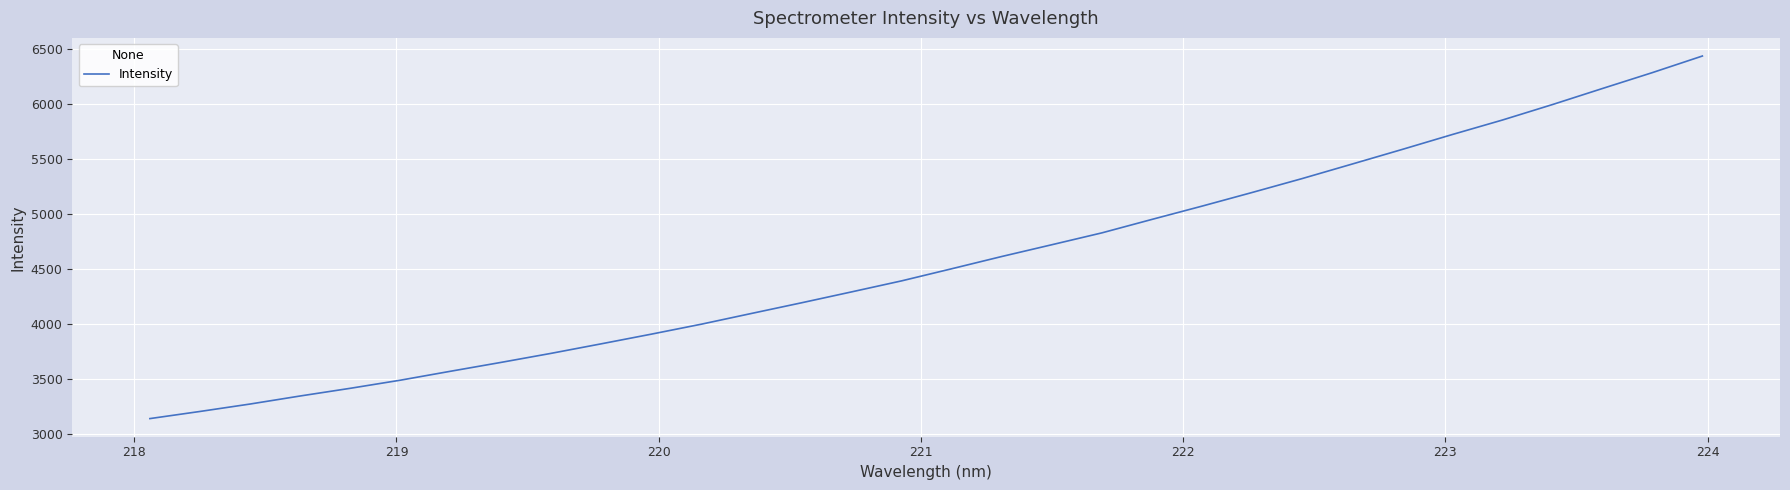

What is the greatest value displayed?

6438.7